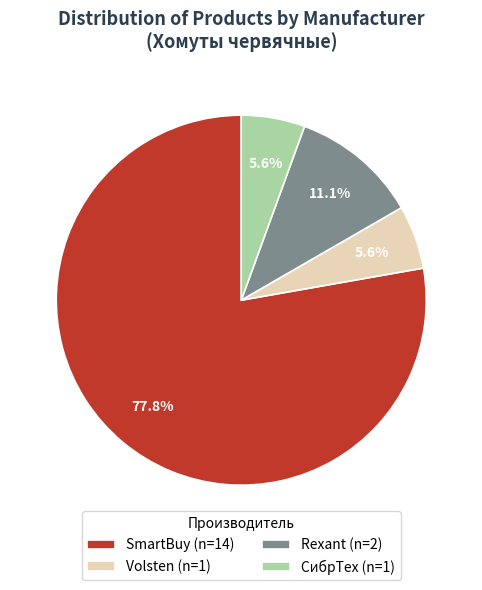

Which category accounts for the majority?

SmartBuy